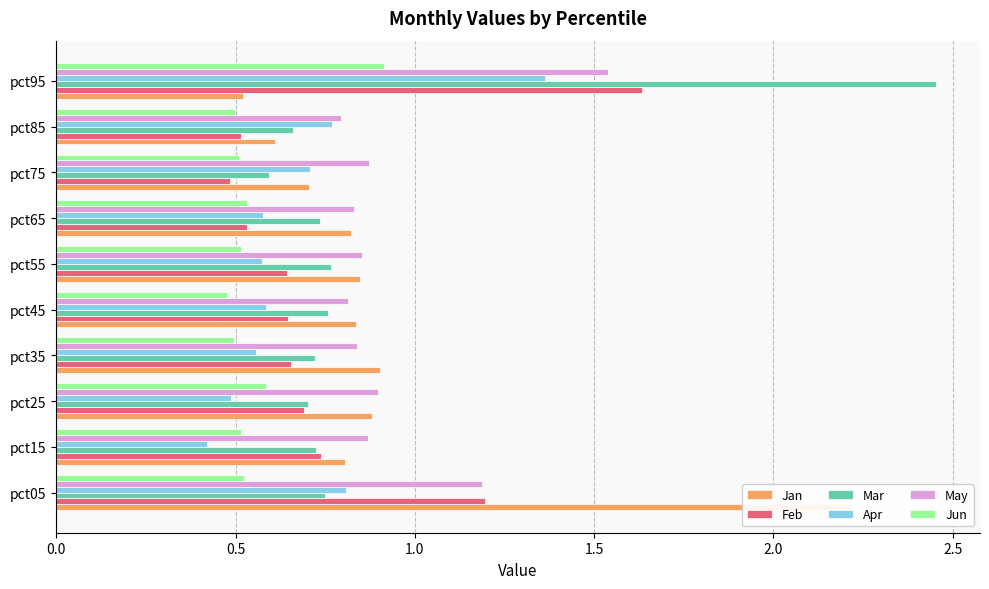

At how many categories does at least one series exceed 1?

2